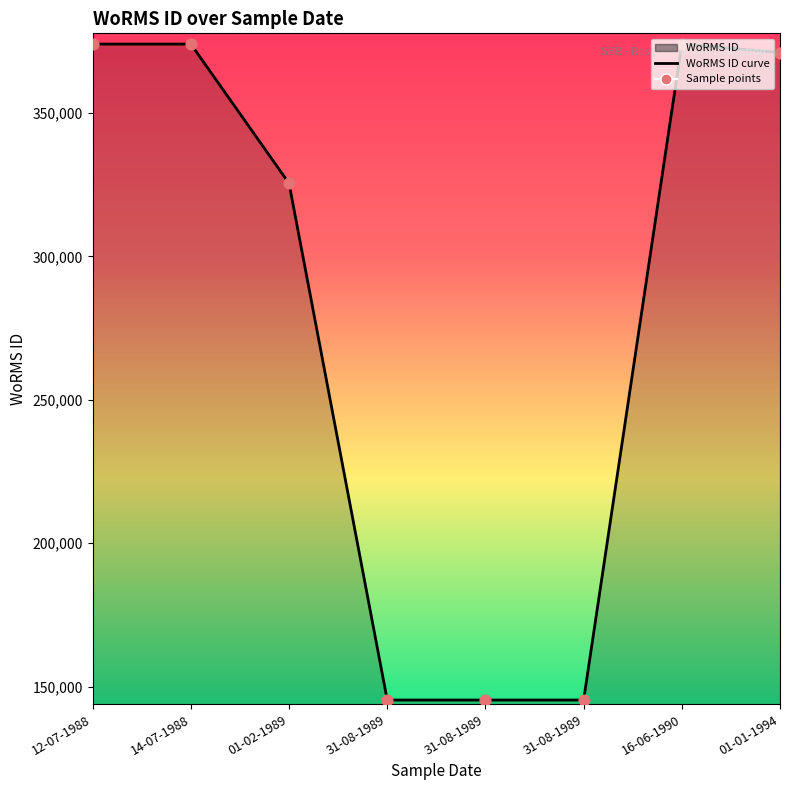

Which series has the largest total across all categories?

WoRMS ID curve